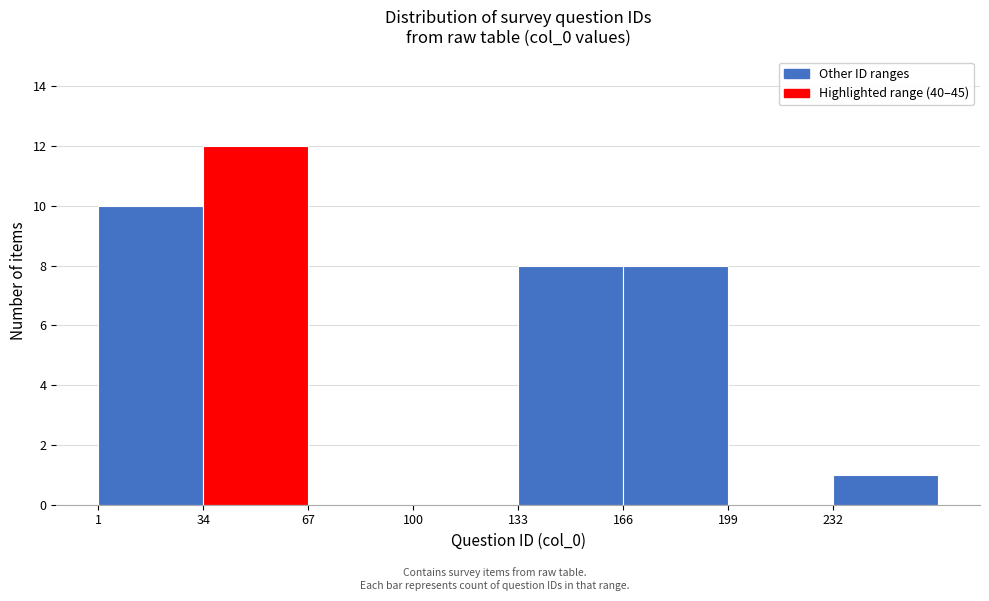

Reading left to right, list every bar in this chart as the range it spans on the x-axis followed by its height. Neither the bar edges nor the heights are printed on the chart, so give them approximately, as read against the axes.

1 to 34: 10
34 to 67: 12
67 to 100: 0
100 to 133: 0
133 to 166: 8
166 to 199: 8
199 to 232: 0
232 to 265: 1